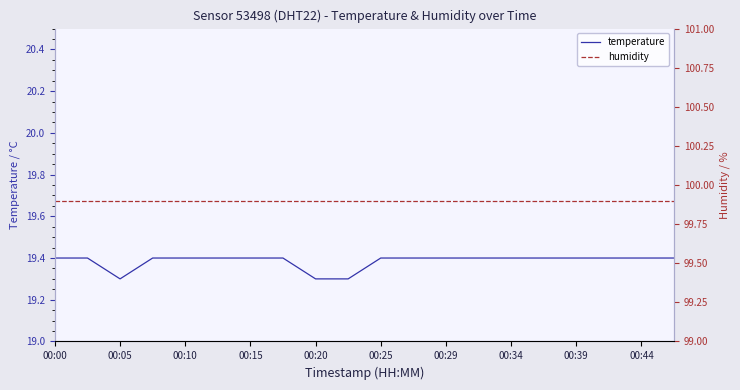

What is the lowest value of the temperature series?

19.3